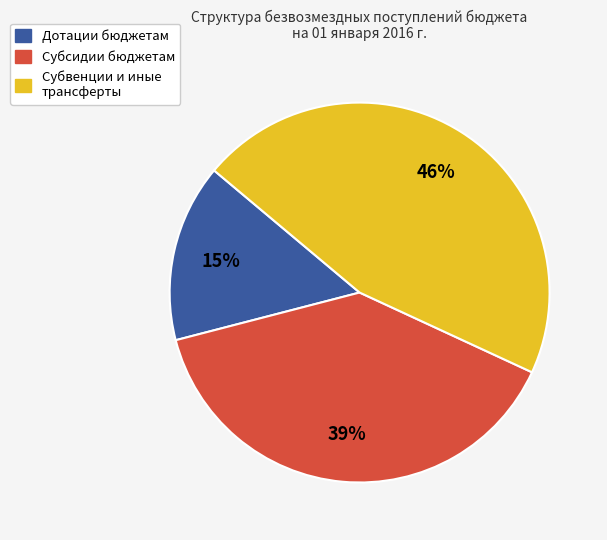

Is there any slice that represents more than half of the pie?

No